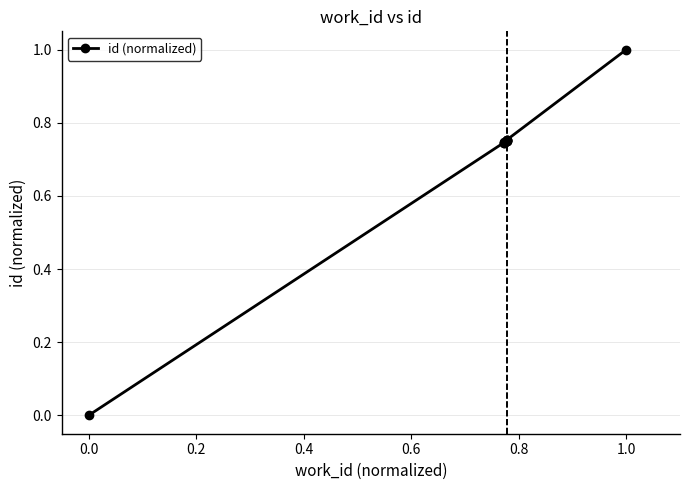

Count the number of data series in this chart.

1